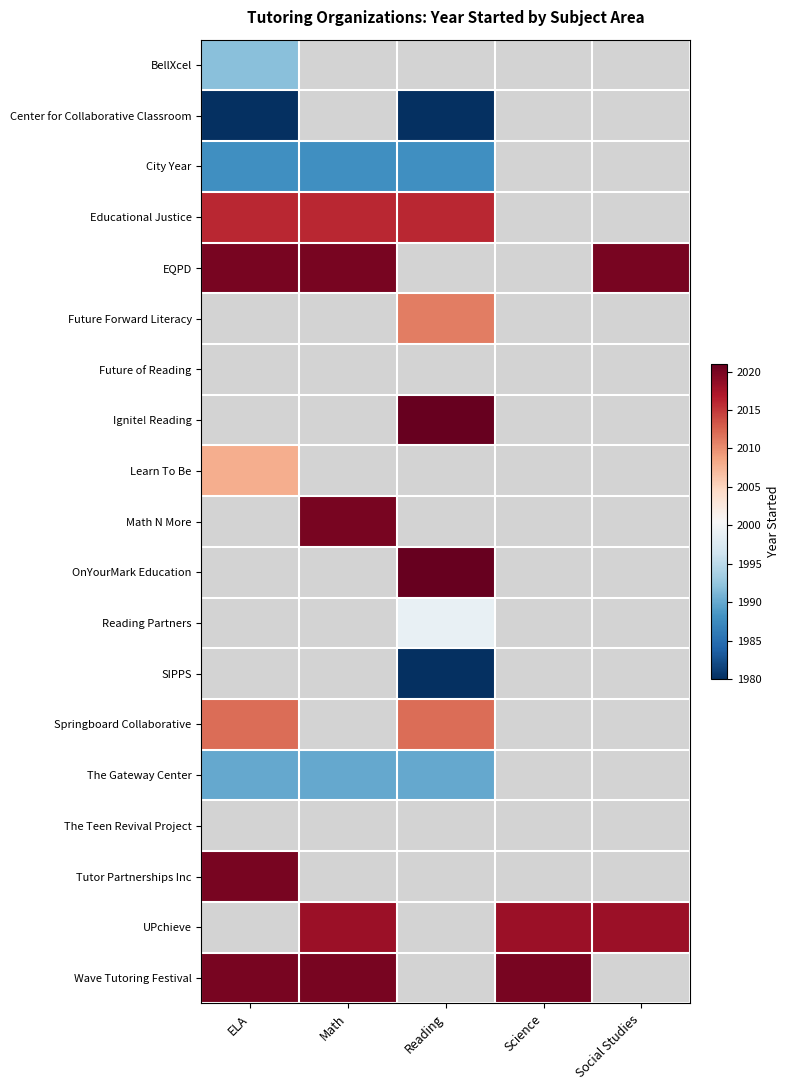

Which series changed the most between ELA and Science?

Wave Tutoring Festival